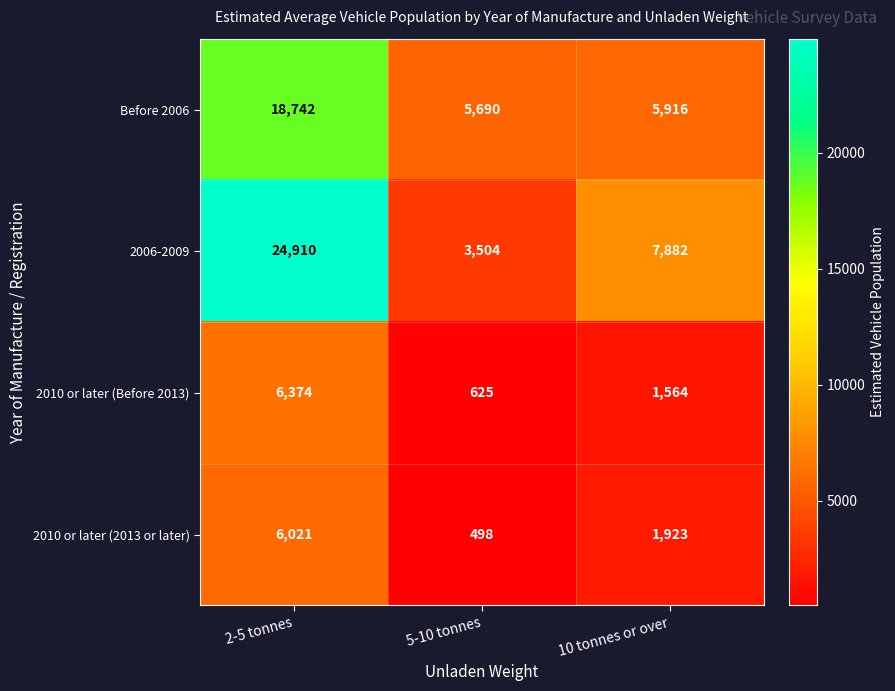

Reading left to right, what are all the values shown in this chart?

Before 2006: 2-5 tonnes=18742	5-10 tonnes=5690	10 tonnes or over=5916
2006-2009: 2-5 tonnes=24910	5-10 tonnes=3504	10 tonnes or over=7882
2010 or later (Before 2013): 2-5 tonnes=6374	5-10 tonnes=625	10 tonnes or over=1564
2010 or later (2013 or later): 2-5 tonnes=6021	5-10 tonnes=498	10 tonnes or over=1923